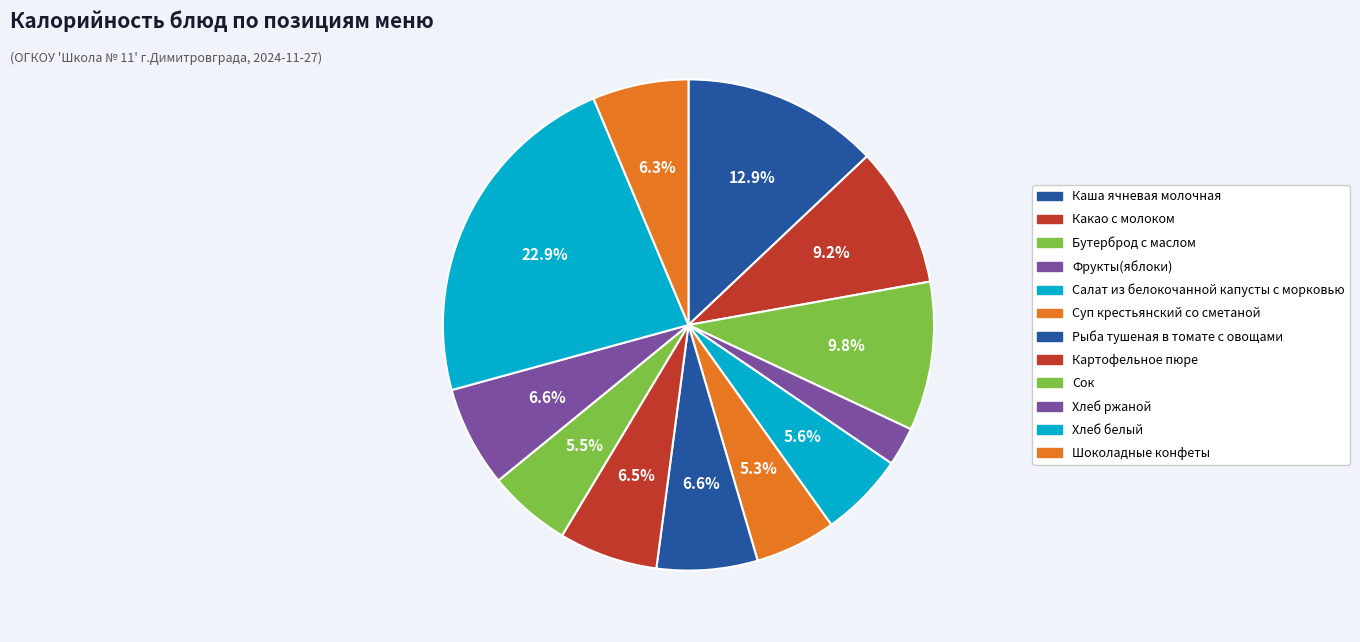

Is it true that Картофельное пюре is 1% of the pie?

False